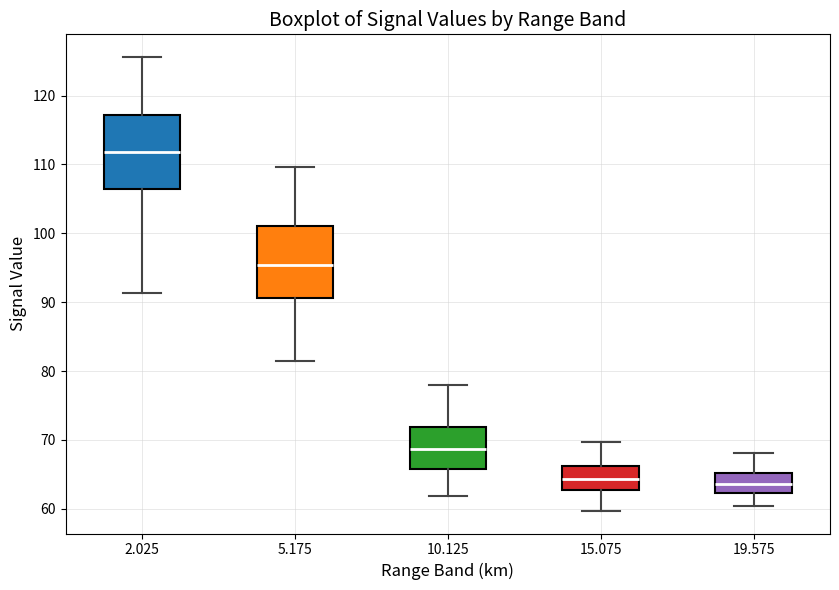

Reading left to right, read every box against the y-axis: the position of its median line, the range the box covers, and the ends of its whiskers. The values are not printed on the chart, so give them approximately, as read against the axis.

2.025: median 112, box 107 to 117, whiskers 91 to 126
5.175: median 95, box 91 to 101, whiskers 81 to 110
10.125: median 69, box 66 to 72, whiskers 62 to 78
15.075: median 64, box 63 to 66, whiskers 60 to 70
19.575: median 64, box 62 to 65, whiskers 60 to 68